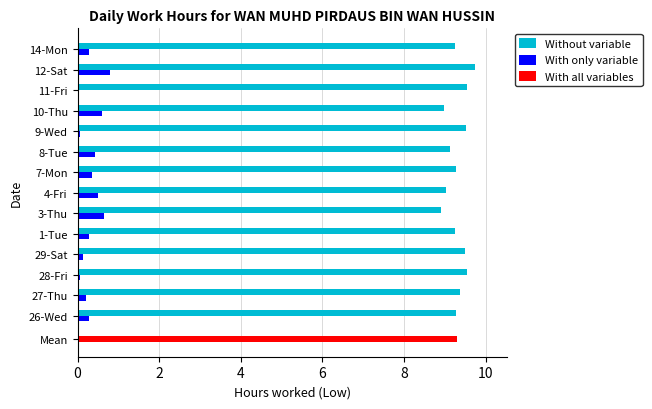

True or false: With only variable has a value of 0.8 at 12-Sat.

True